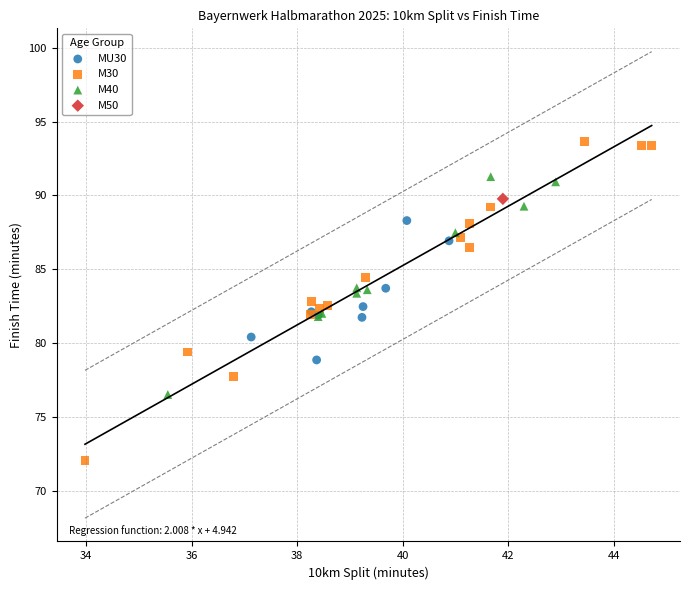

What are all the series names shown in the legend?

MU30, M30, M40, M50